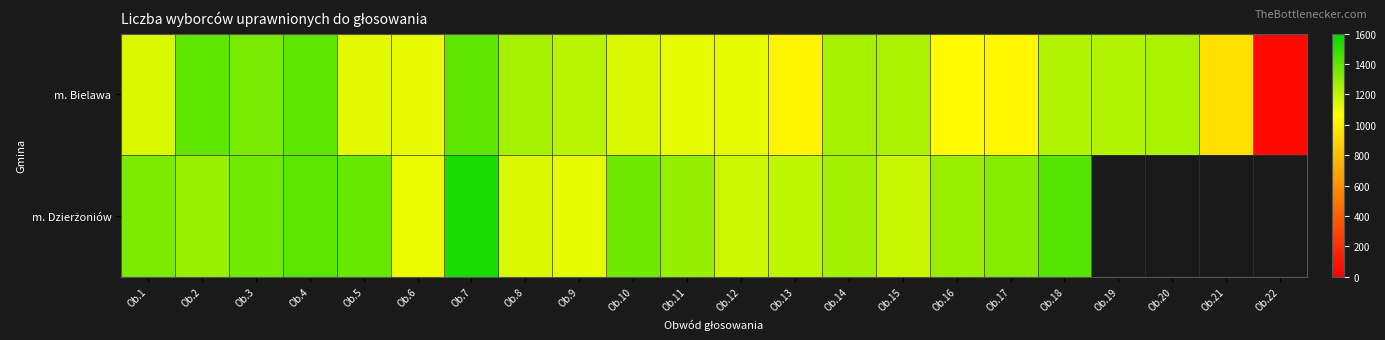

What is the total value across all series at Ob.15?

2427